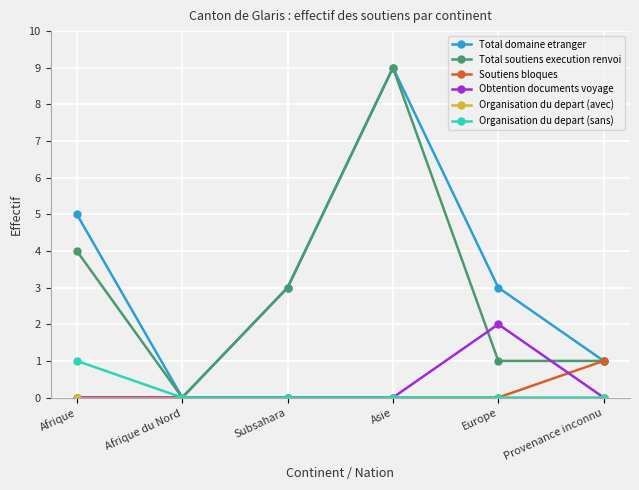

What is the maximum value for Total soutiens execution renvoi?

9